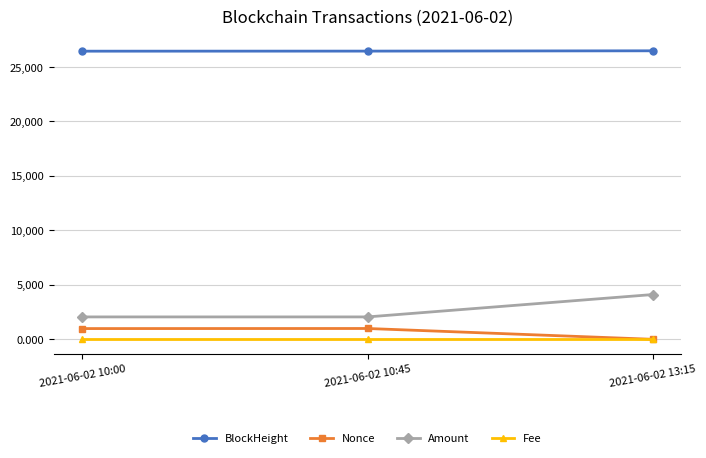

At how many categories does at least one series exceed 15416?

3